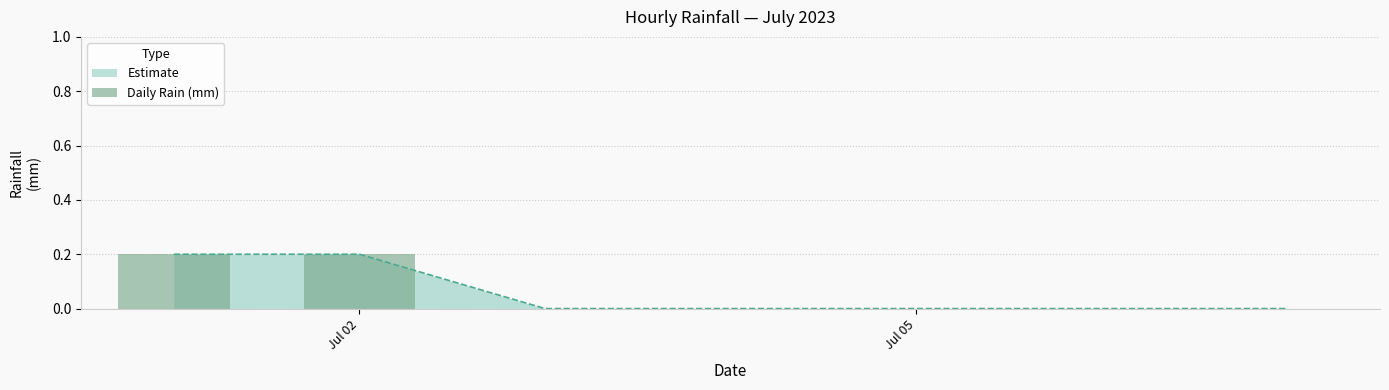

The Estimate series shows 0.1 at Jul 02. True or false?

False